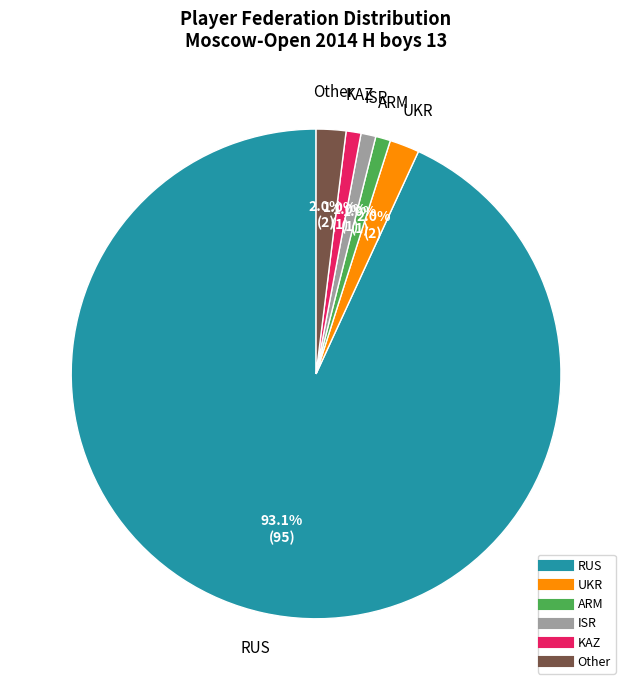

Which slice is the largest?

RUS